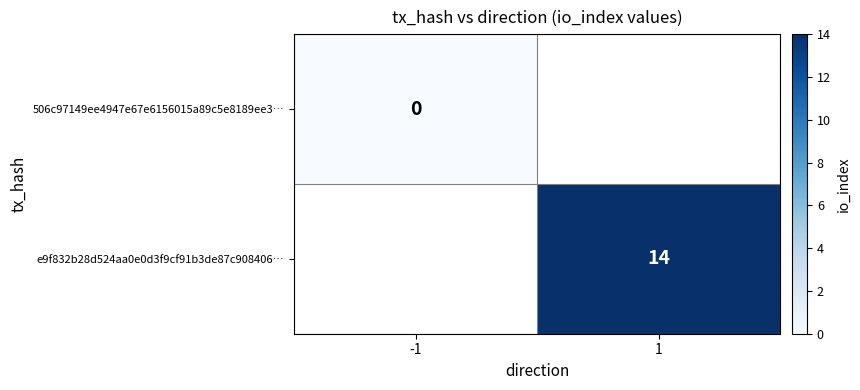

Is it true that e9f832b28d524aa0e0d3f9cf91b3de87c908406… equals 5 at 1?

False